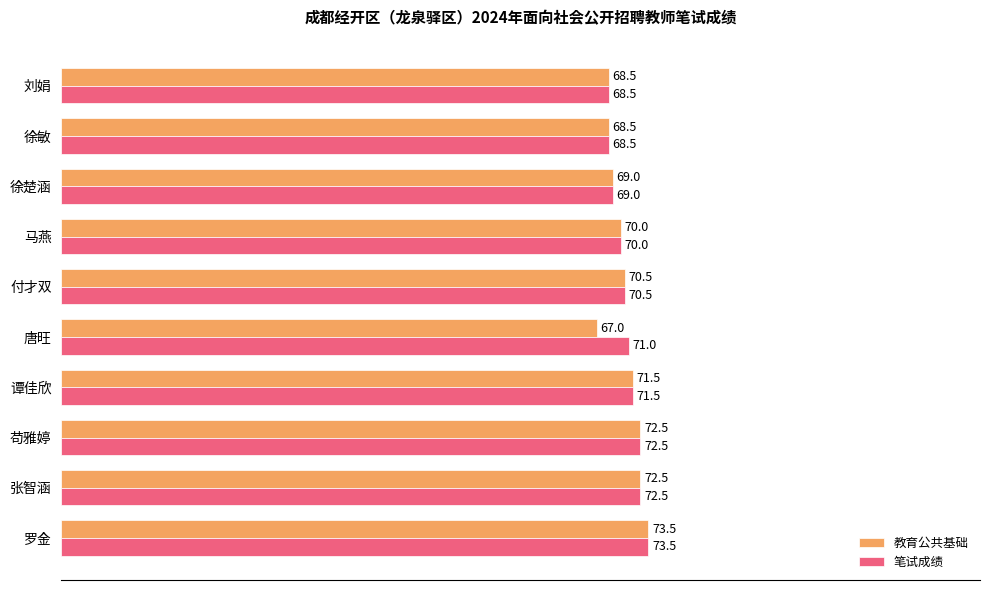

Rank the series by their average value, from lowest to highest.

教育公共基础, 笔试成绩